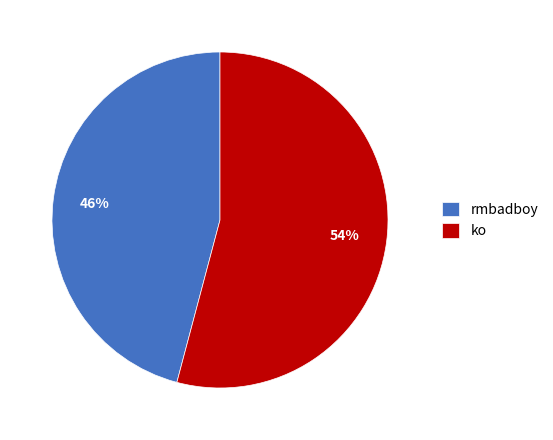

Do rmbadboy and ko together represent more than half of the pie?

Yes